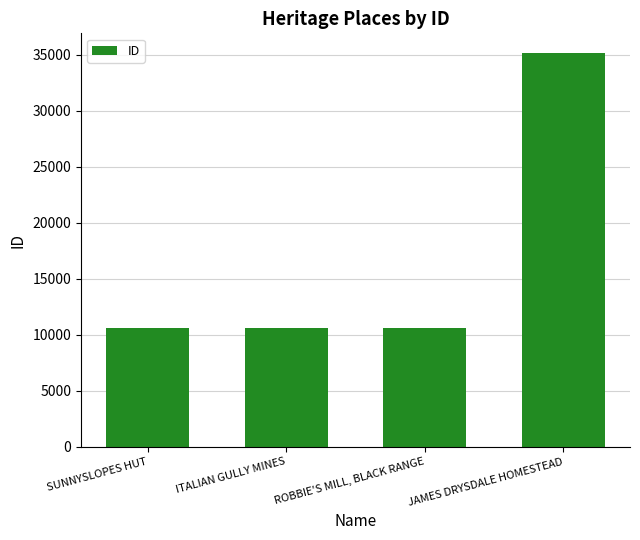

Is it true that the value at ITALIAN GULLY MINES is 3389?

False